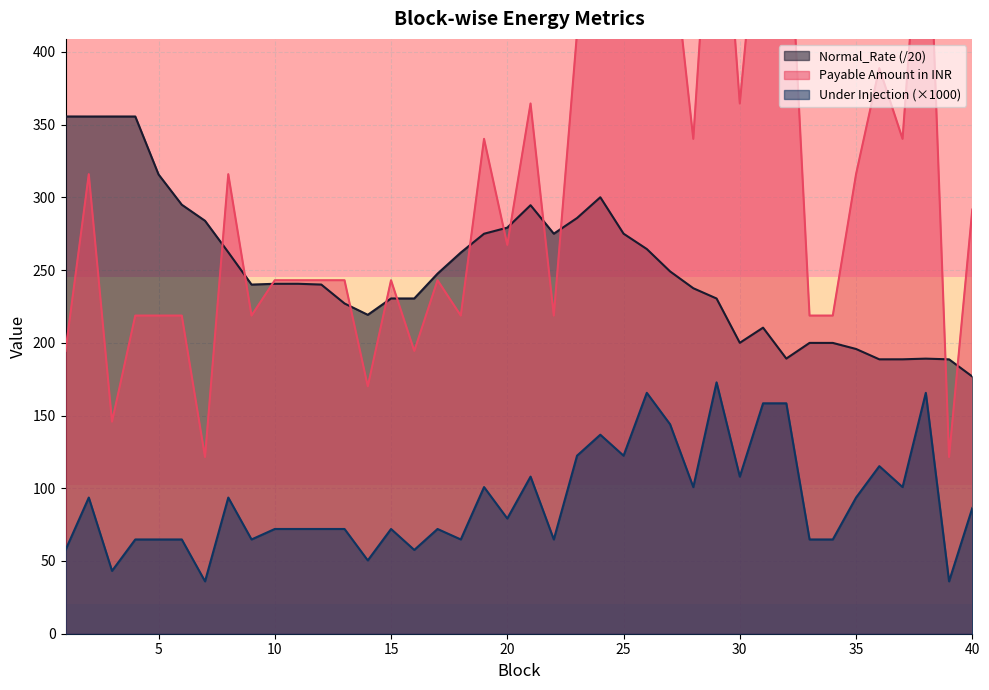

True or false: Under Injection has a value of 22.3 at 3.

False